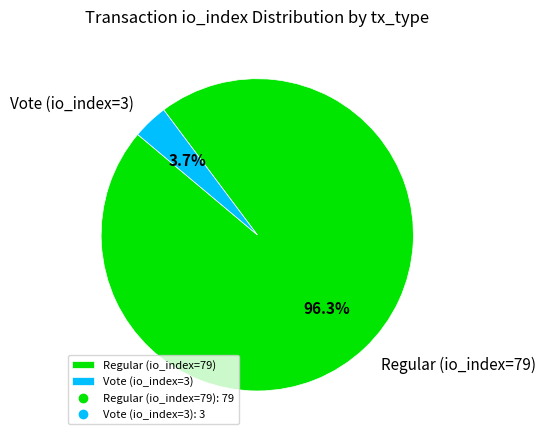

To the nearest percent, what is the difference between the largest and smallest slice percentages?

93%